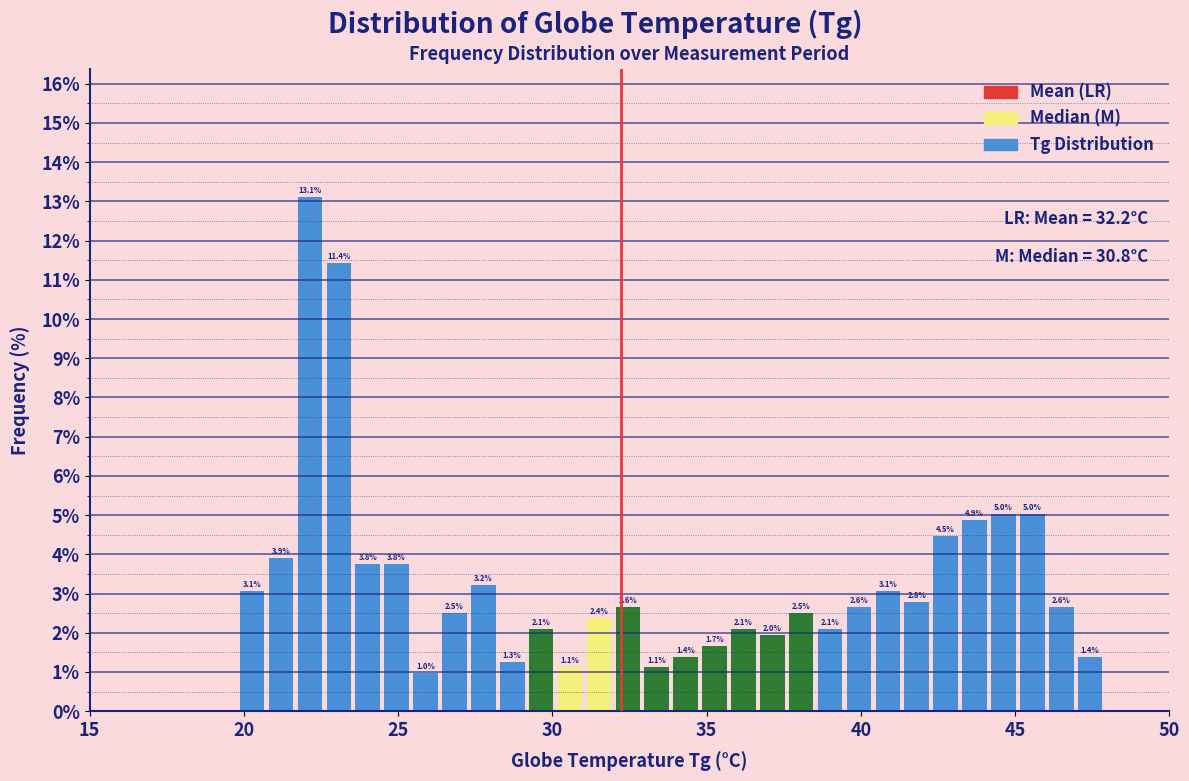

Read against the x-axis, roughly where is the centre of the tallest bar?

22.0